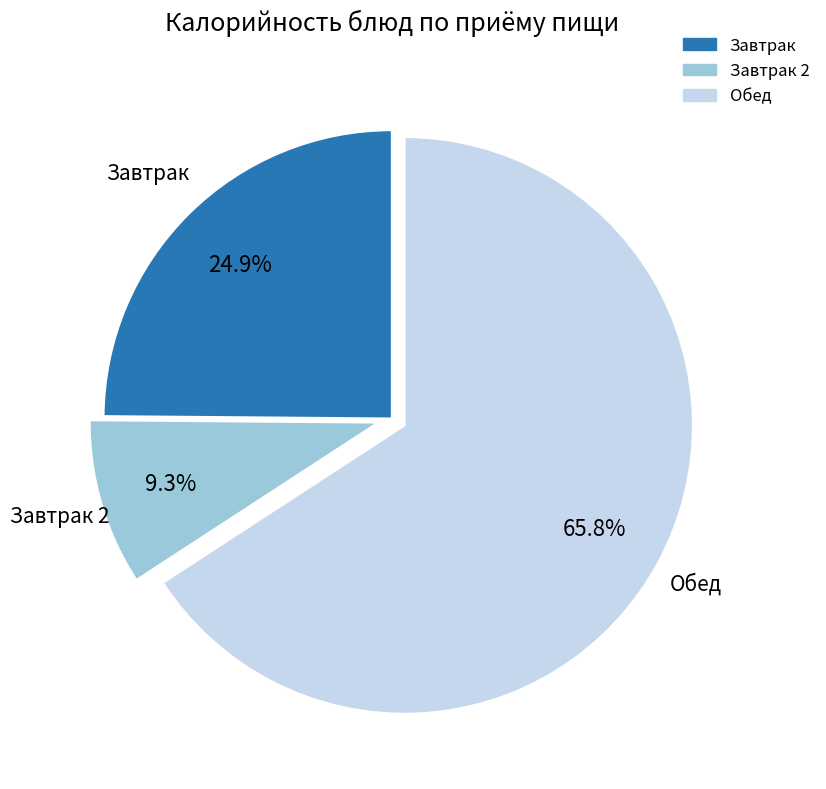

Is there a majority slice in this chart?

Yes